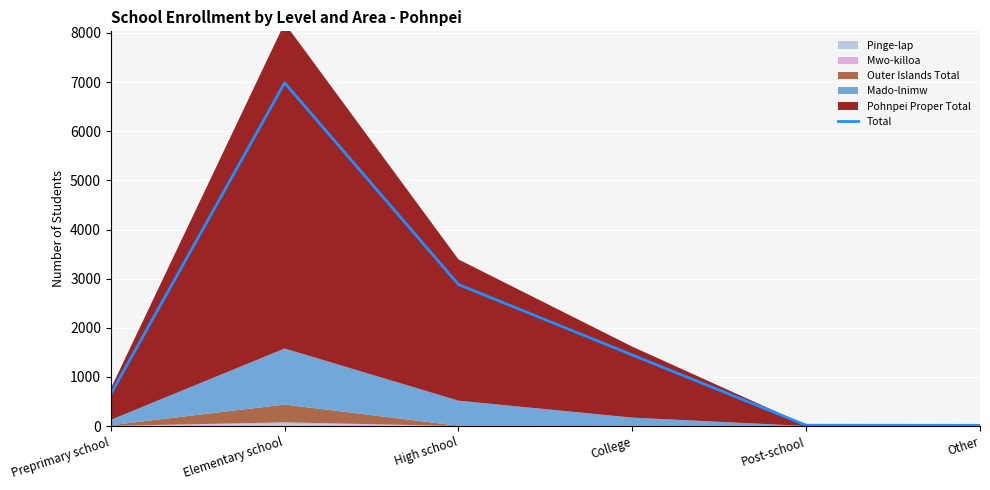

How many interior local peaks (higher than both neighbors) does the data have?

1